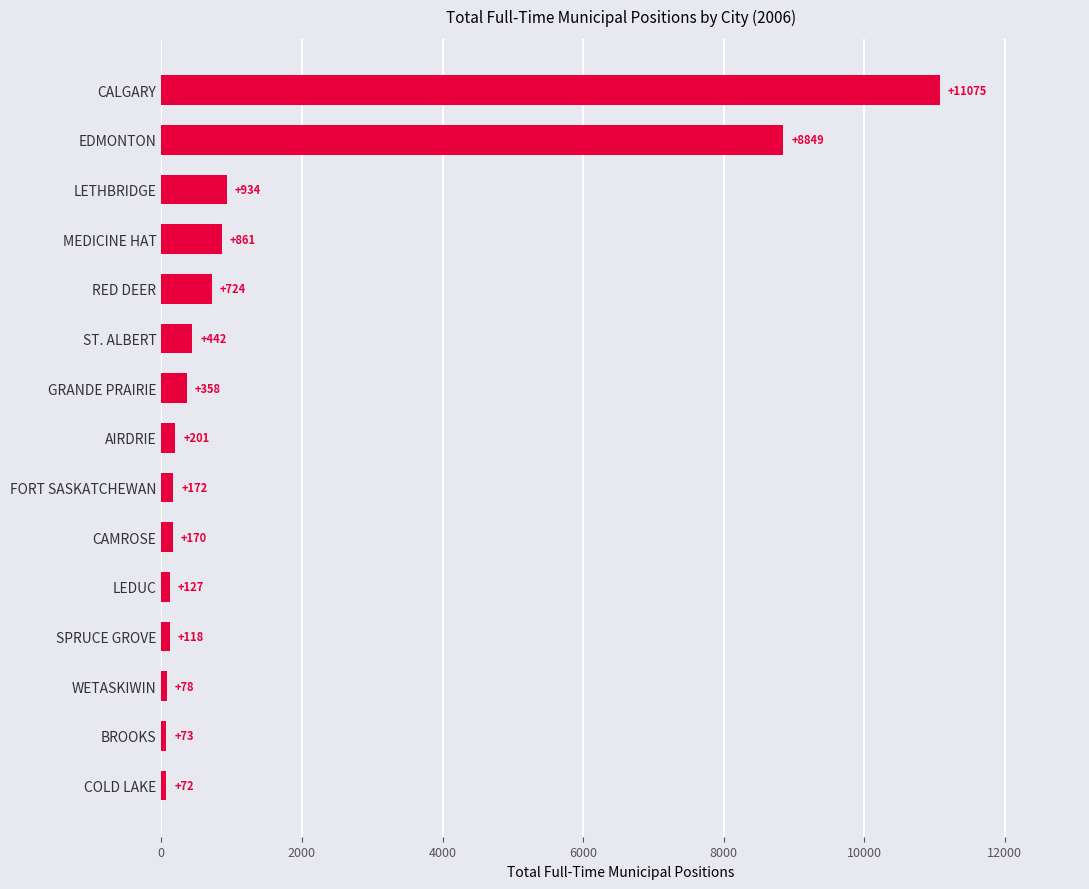

How many data points are less than 201?

7